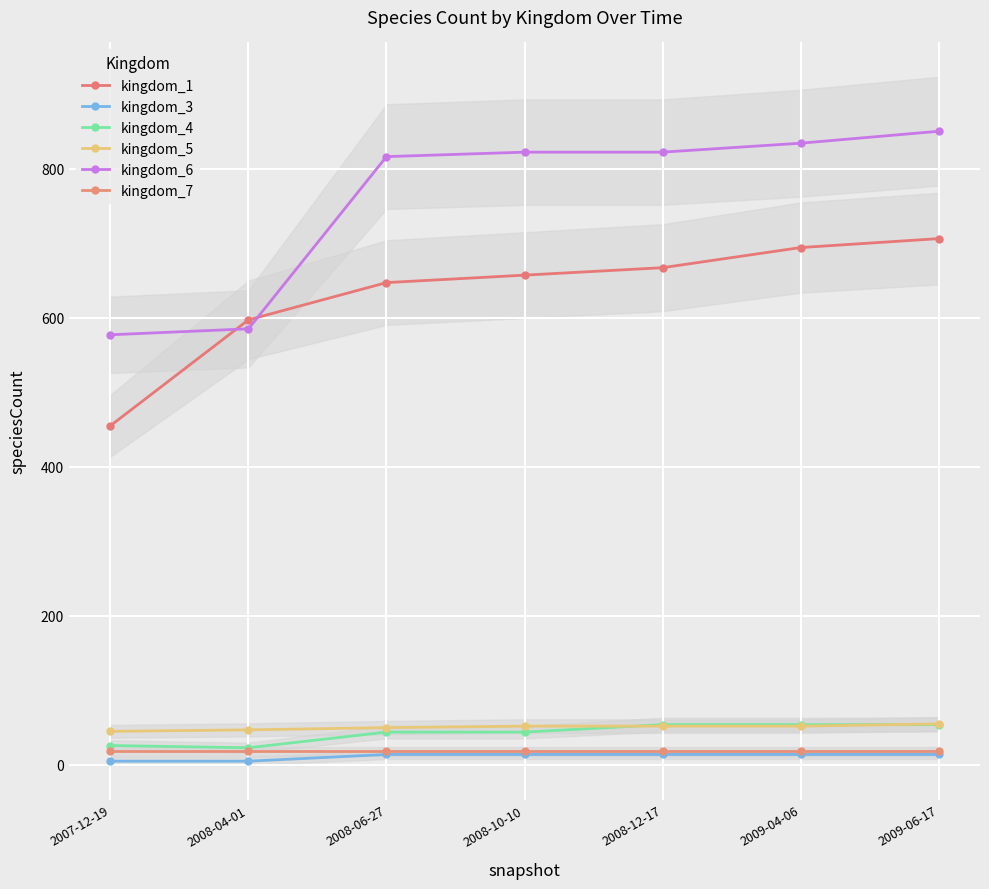

Between 2008-06-27 and 2008-12-17, which series saw the biggest shift?

kingdom_1